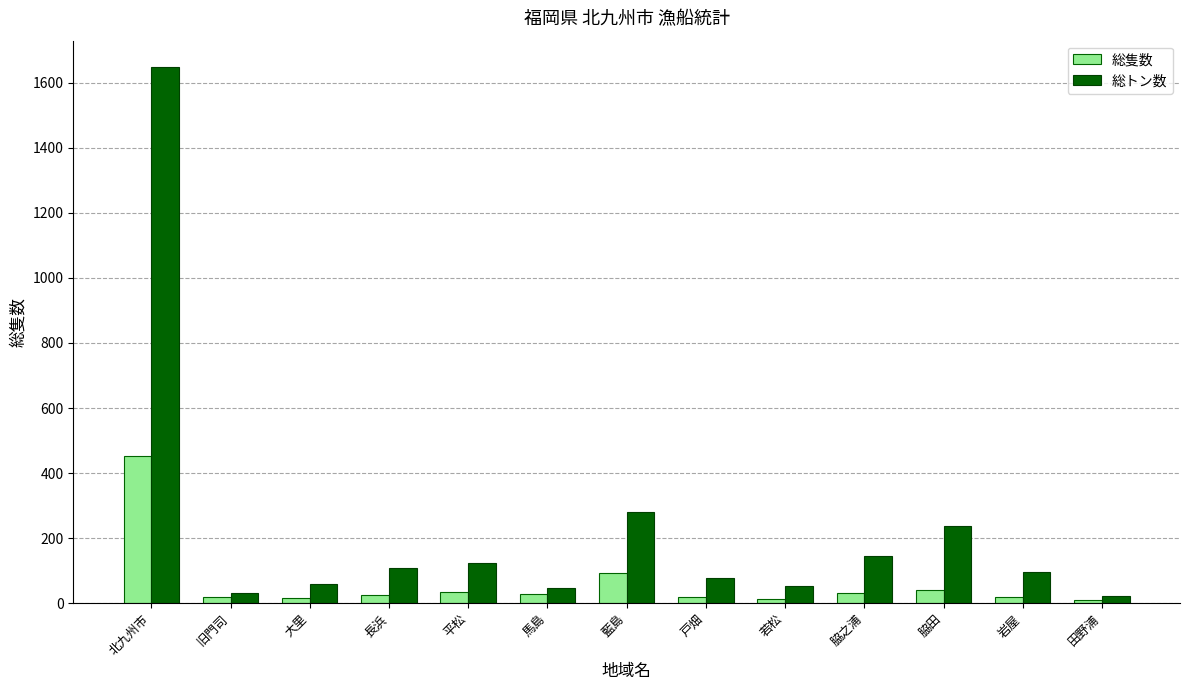

Which series changed the most between 脇田 and 岩屋?

総トン数